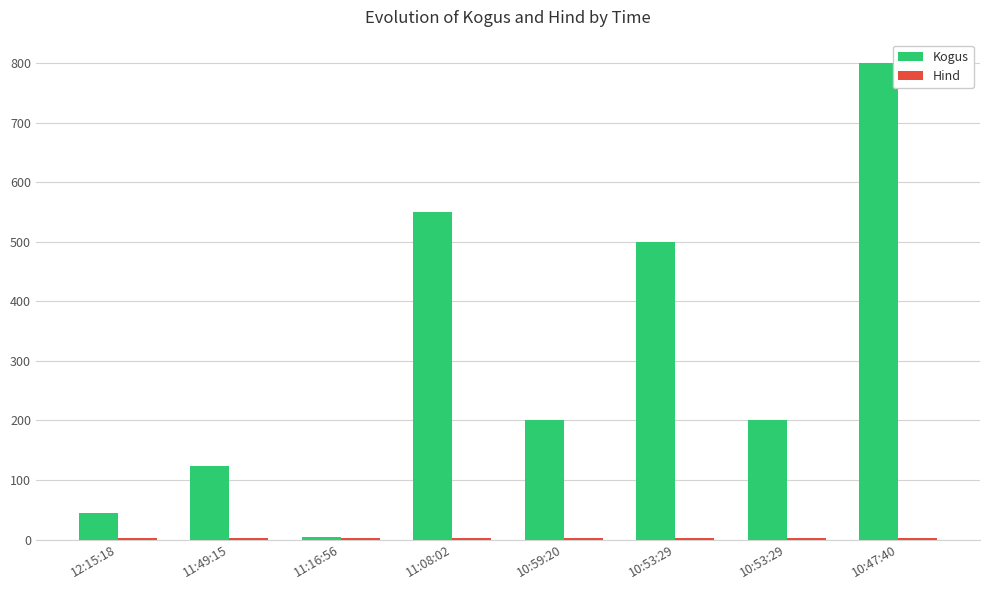

How many series are shown in this chart?

2